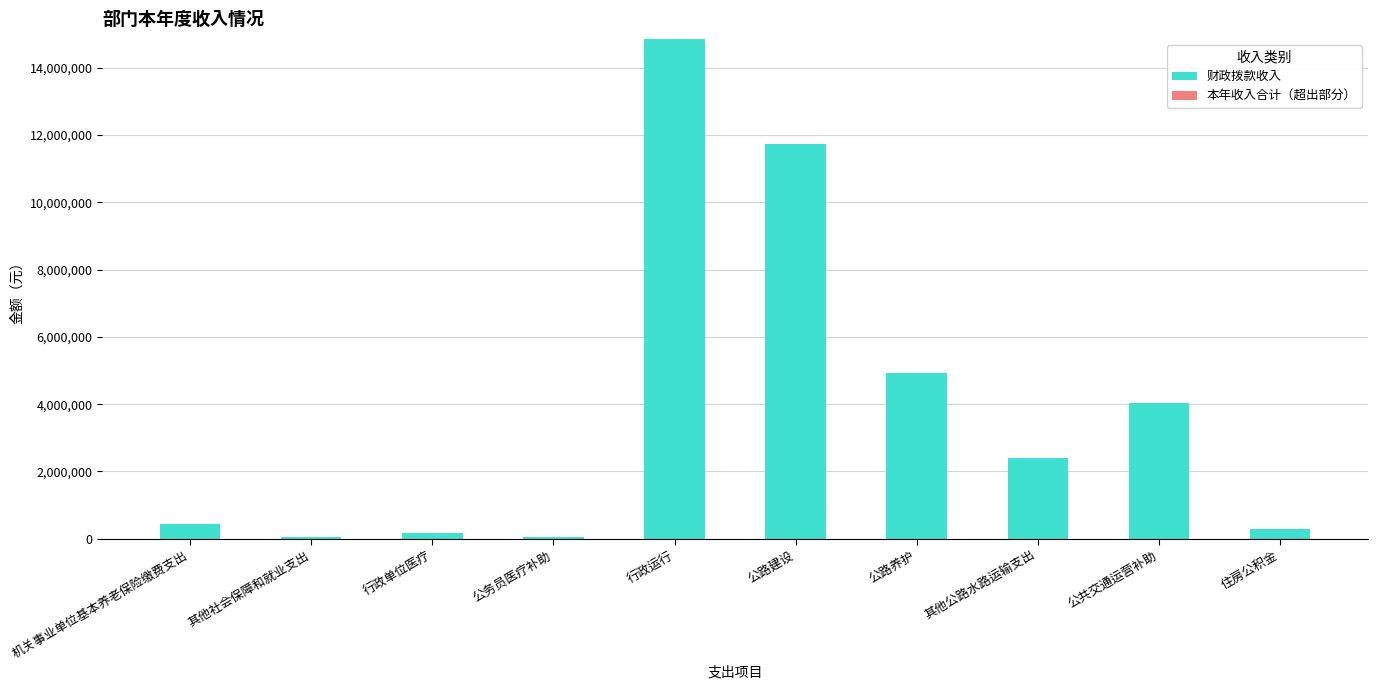

Which label corresponds to the largest value in the chart?

行政运行